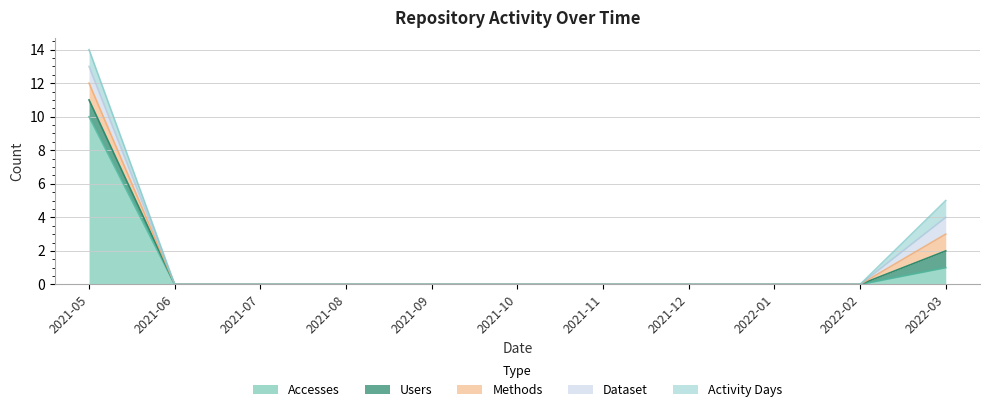

List the labels in order of Users value, largest first.

2021-05, 2022-03, 2021-06, 2021-07, 2021-08, 2021-09, 2021-10, 2021-11, 2021-12, 2022-01, 2022-02